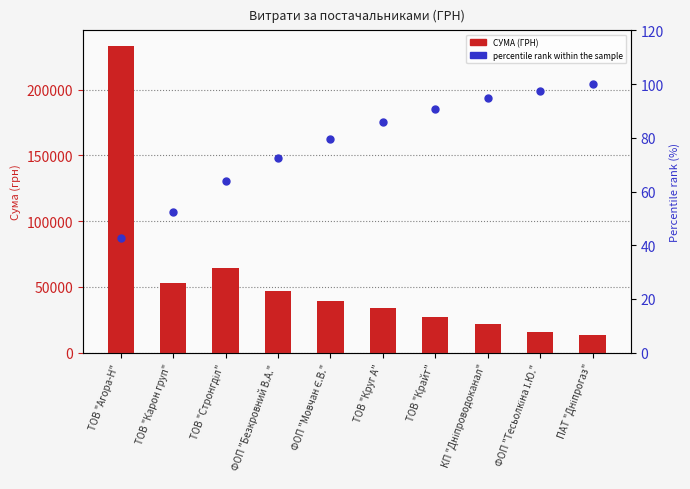

Which series has the largest Y range (max minus min)?

СУМА (ГРН)